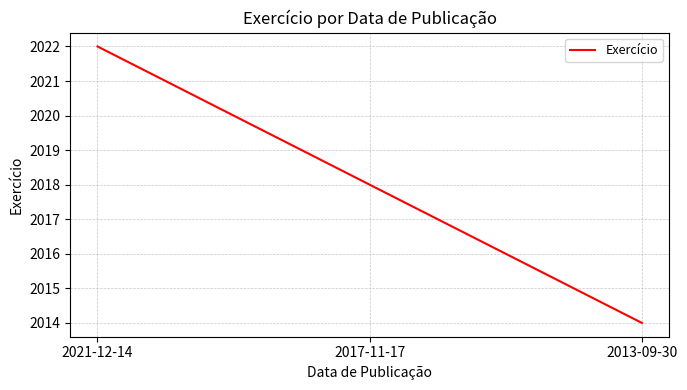

How many values are below 2018?

1